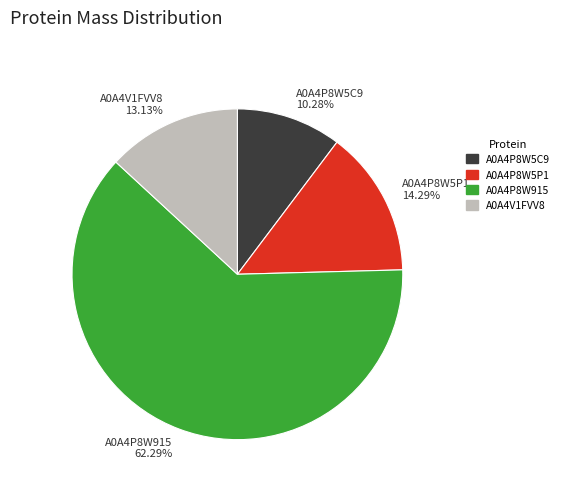

The A0A4P8W5C9 slice represents 22% of the pie. True or false?

False